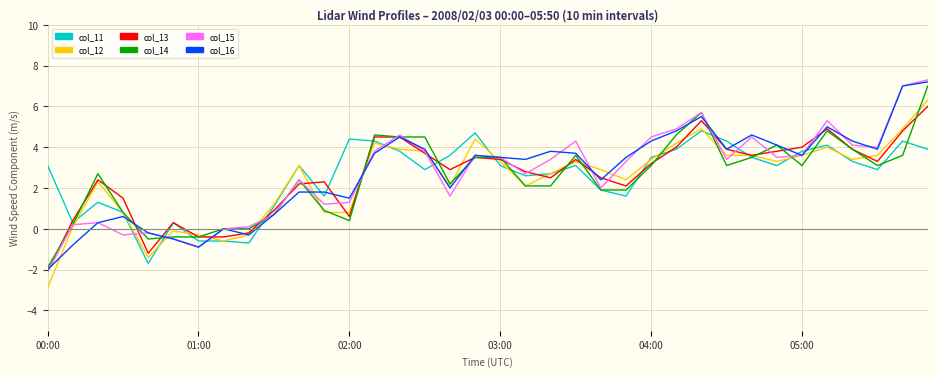

What is the average value of the col_15 series?

2.7